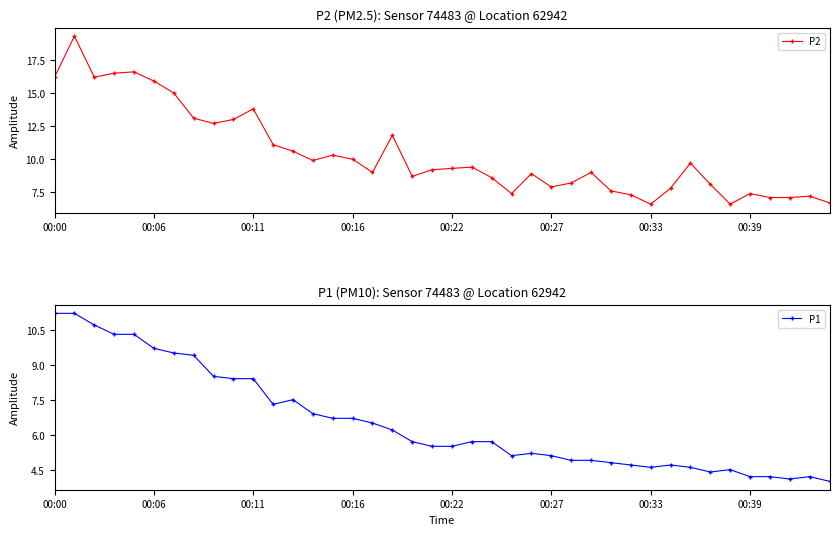

Reading left to right, transcribe all the data shown in this chart.

P2: 16.2	19.3	16.2	16.5	16.6	15.9	15.0	13.1	12.7	13.0	13.8	11.1	10.6	9.9	10.3	10.0	9.0	11.8	8.7	9.2	9.3	9.4	8.6	7.4	8.9	7.9	8.2	9.0	7.6	7.3	6.6	7.8	9.7	8.1	6.6	7.4	7.1	7.1	7.2	6.7
P1: 11.2	11.2	10.7	10.3	10.3	9.7	9.5	9.4	8.5	8.4	8.4	7.3	7.5	6.9	6.7	6.7	6.5	6.2	5.7	5.5	5.5	5.7	5.7	5.1	5.2	5.1	4.9	4.9	4.8	4.7	4.6	4.7	4.6	4.4	4.5	4.2	4.2	4.1	4.2	4.0